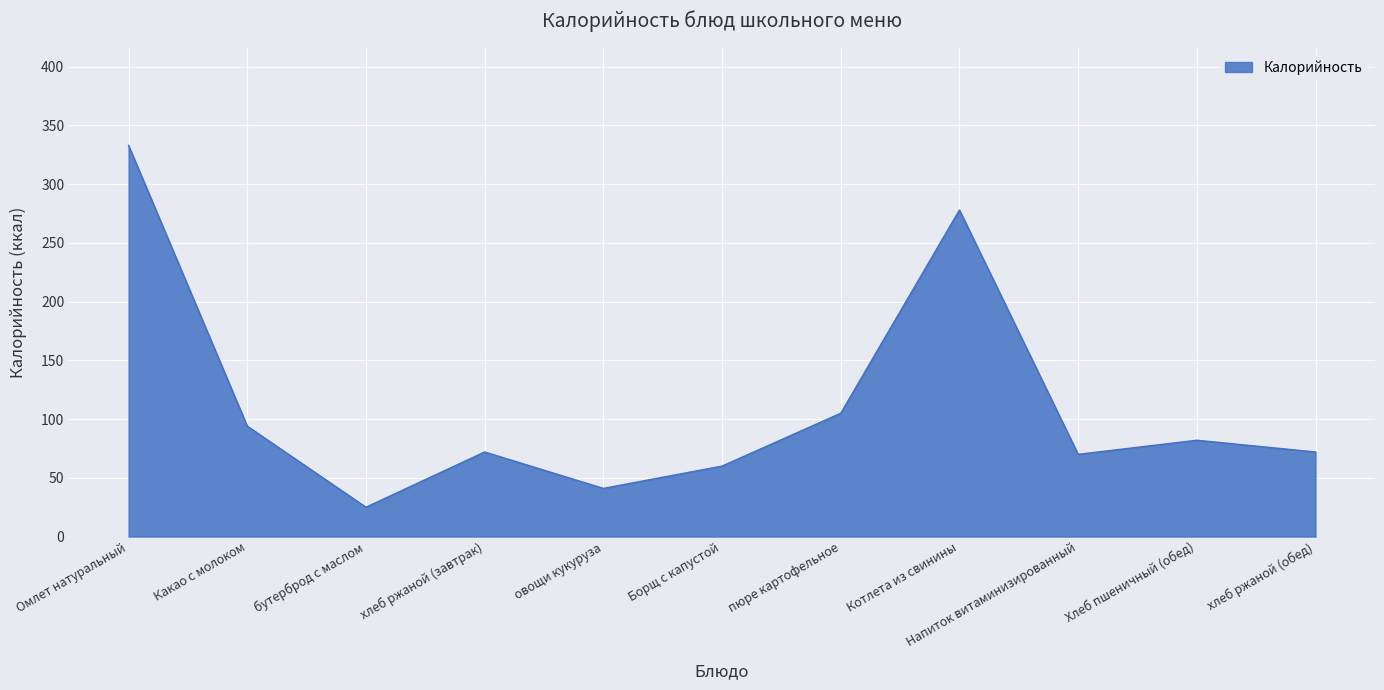

What value does the data have at пюре картофельное?

105